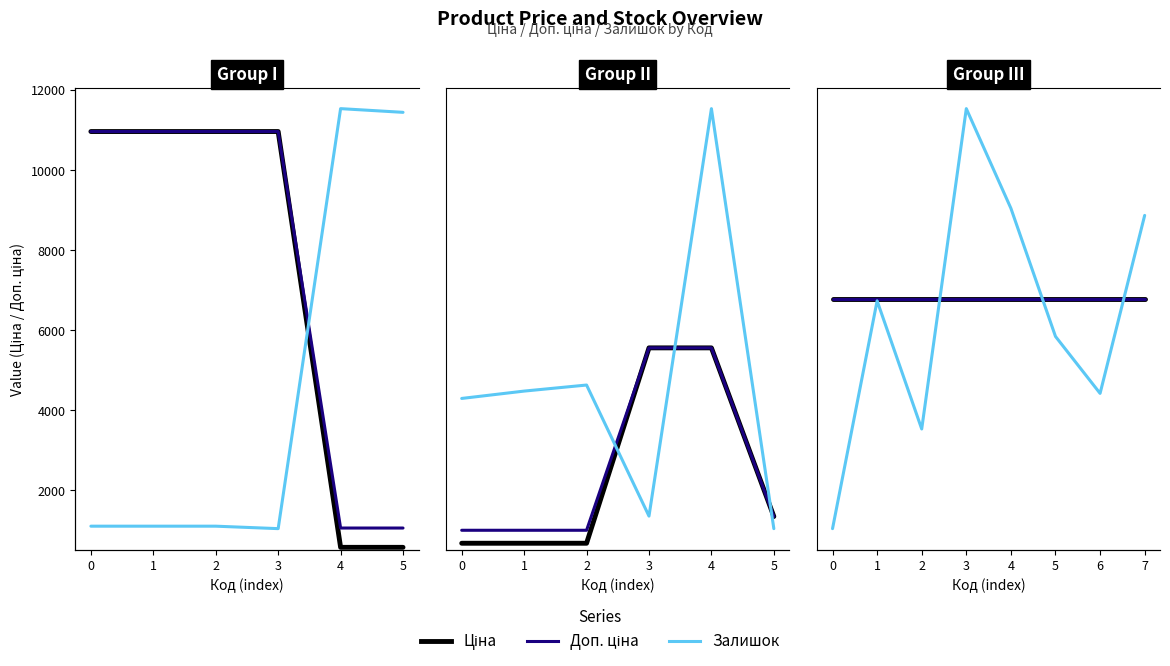

True or false: Ціна and Залишок cross at least once.

False